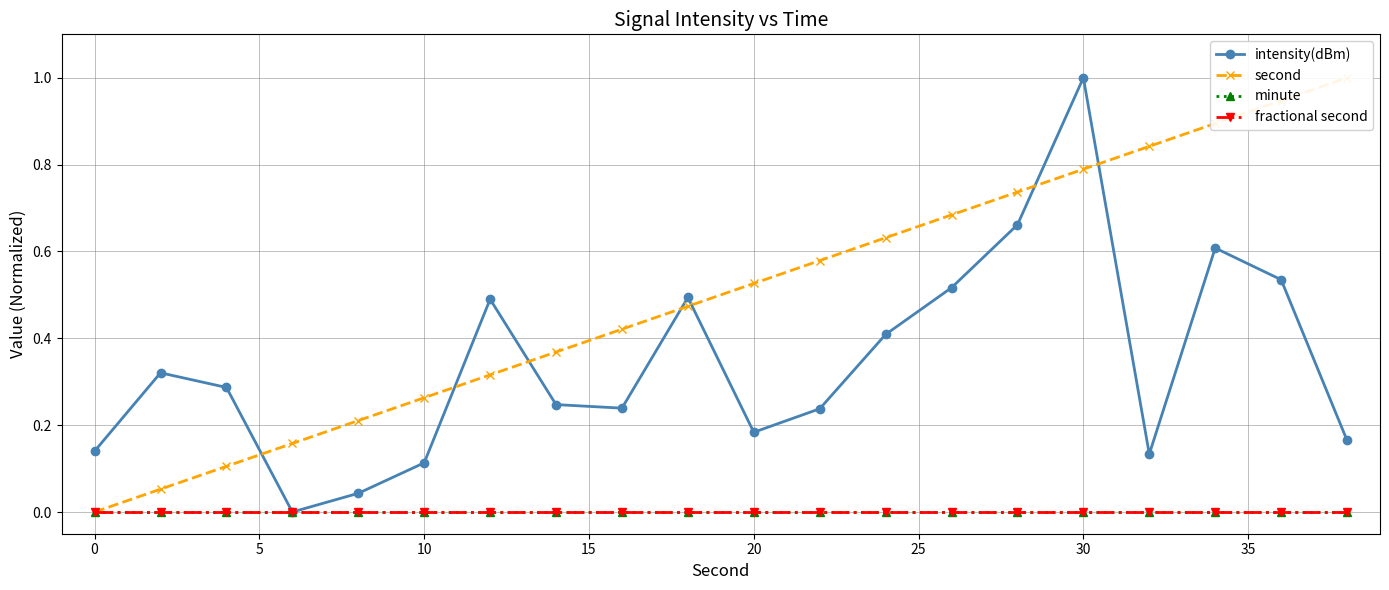

Reading left to right, what are all the values shown in this chart?

intensity(dBm): 0.1	0.3	0.3	0.0	0.0	0.1	0.5	0.2	0.2	0.5	0.2	0.2	0.4	0.5	0.7	1.0	0.1	0.6	0.5	0.2
second: 0.0	0.1	0.1	0.2	0.2	0.3	0.3	0.4	0.4	0.5	0.5	0.6	0.6	0.7	0.7	0.8	0.8	0.9	0.9	1.0
minute: 0.0	0.0	0.0	0.0	0.0	0.0	0.0	0.0	0.0	0.0	0.0	0.0	0.0	0.0	0.0	0.0	0.0	0.0	0.0	0.0
fractional second: 0.0	0.0	0.0	0.0	0.0	0.0	0.0	0.0	0.0	0.0	0.0	0.0	0.0	0.0	0.0	0.0	0.0	0.0	0.0	0.0